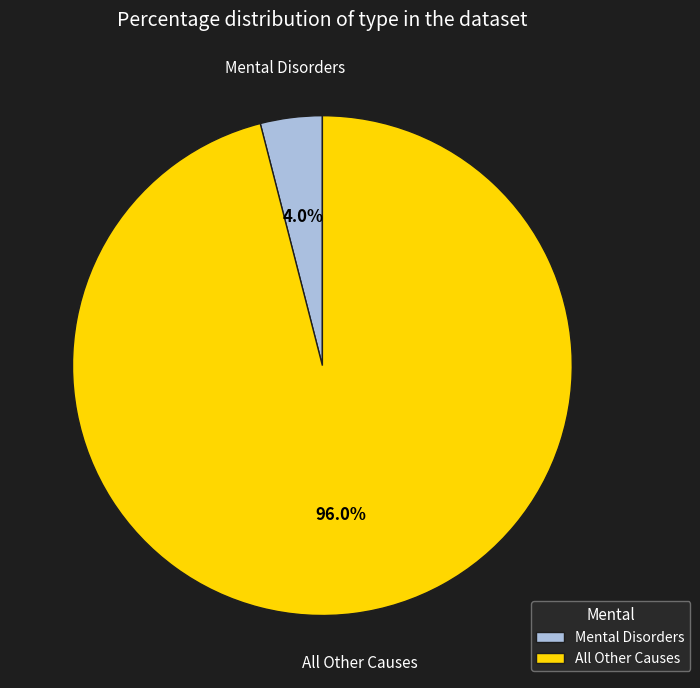

Which slice is the smallest?

Mental Disorders